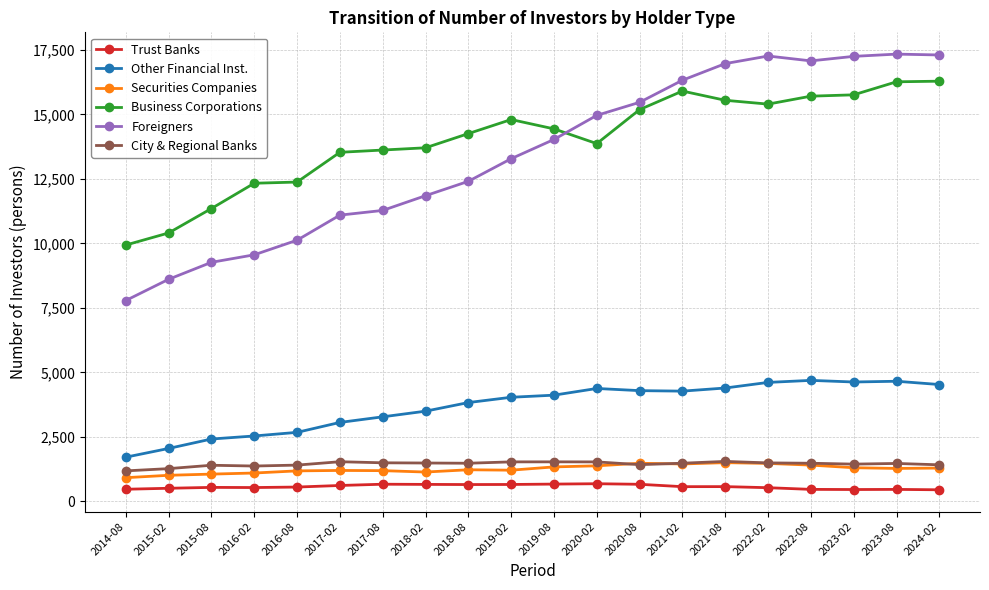

What position from the left is 2016-08?

5